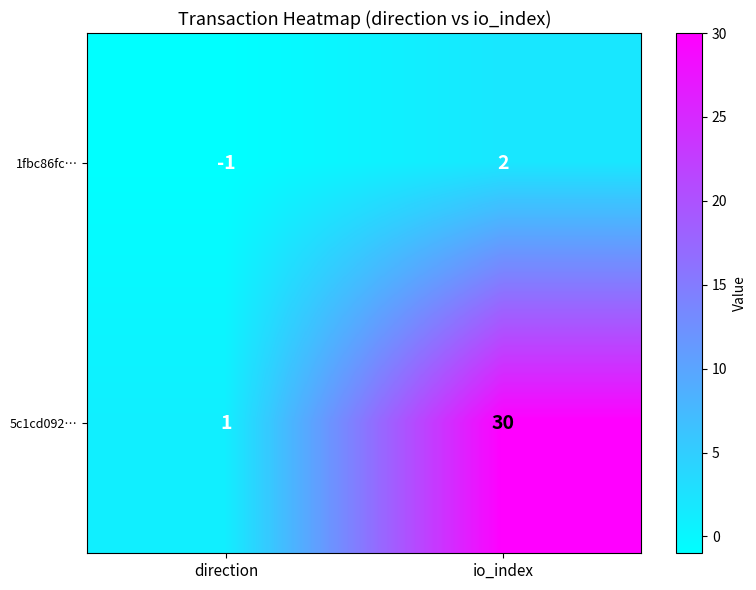

Count the number of categories in the chart.

2